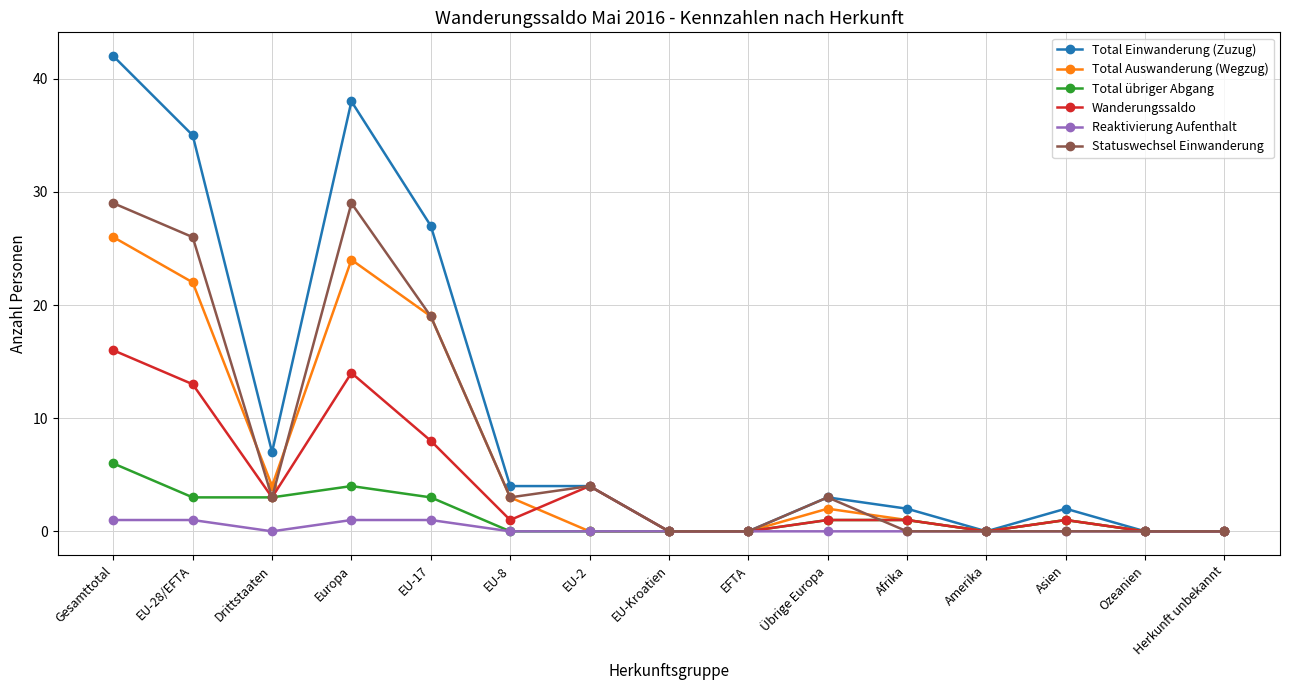

Which series has the largest total across all categories?

Total Einwanderung (Zuzug)